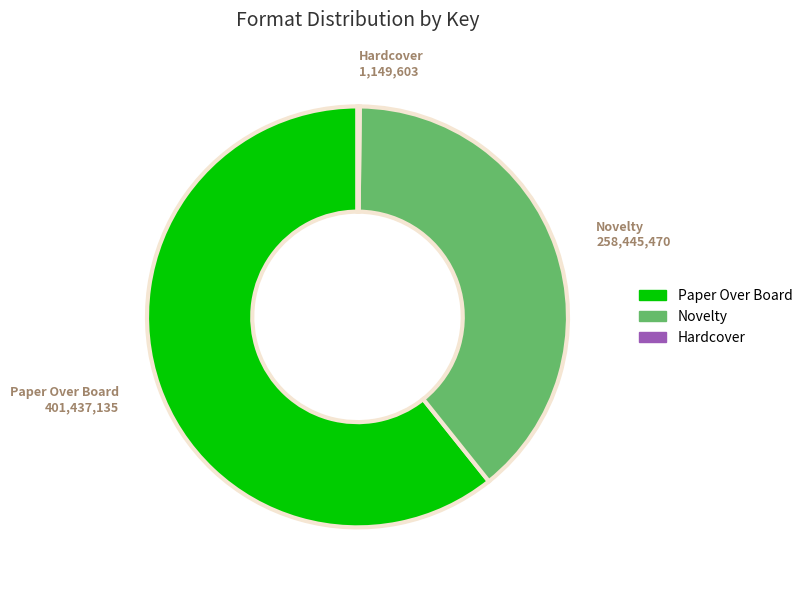

Is there any slice that represents more than half of the pie?

Yes